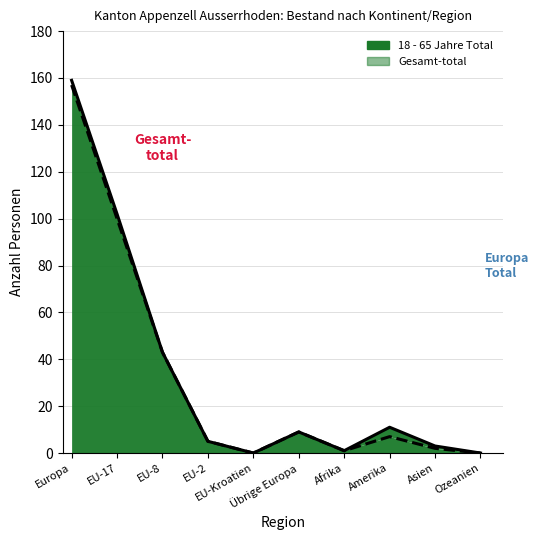

Reading left to right, list all the values displayed in this chart.

Gesamt-total line: Europa=159	EU-17=102	EU-8=43	EU-2=5	EU-Kroatien=0	Übrige Europa=9	Afrika=1	Amerika=11	Asien=3	Ozeanien=0
18 - 65 Jahre line: Europa=157	EU-17=100	EU-8=43	EU-2=5	EU-Kroatien=0	Übrige Europa=9	Afrika=1	Amerika=7	Asien=2	Ozeanien=0